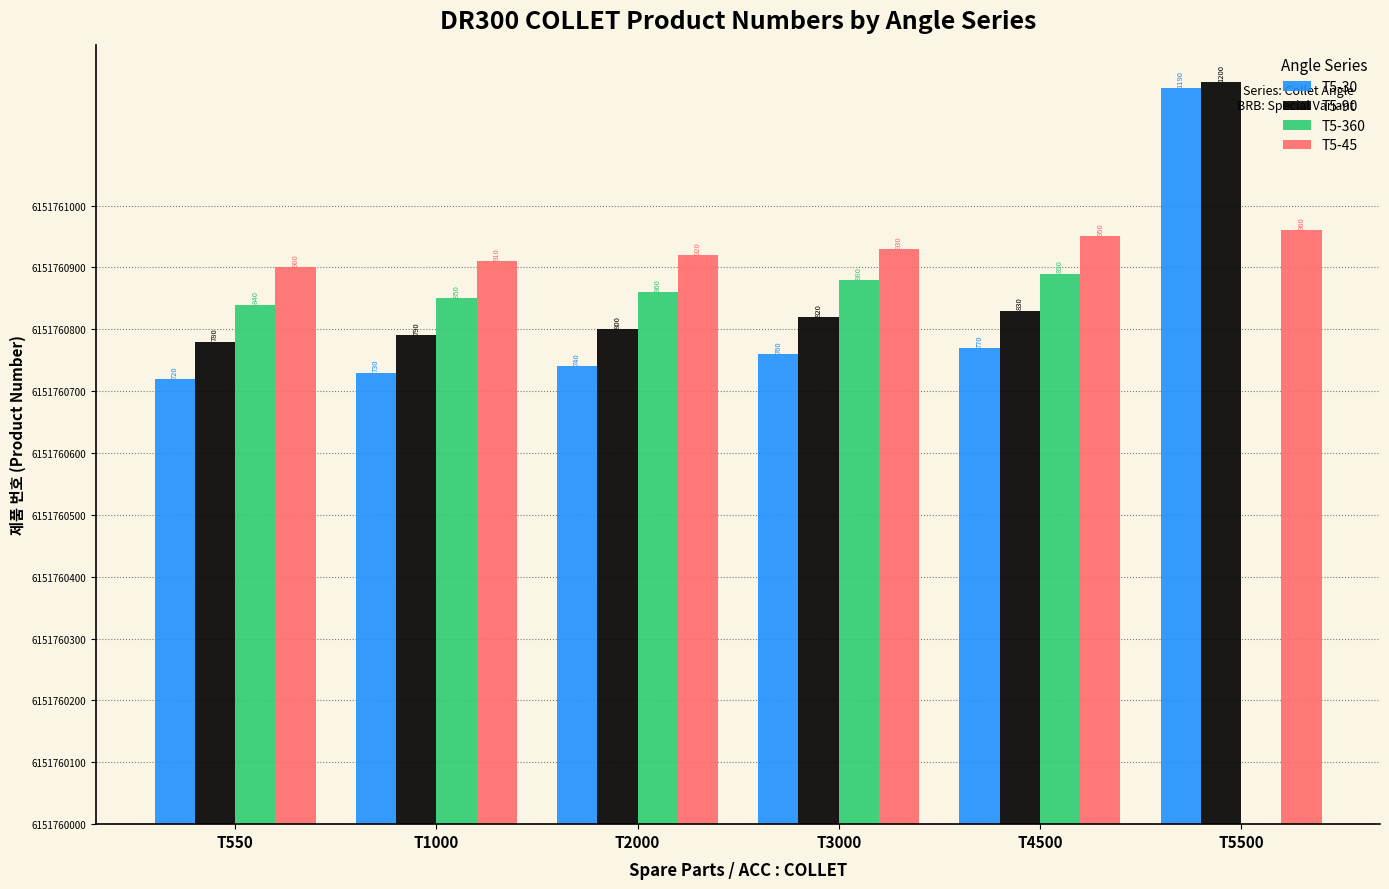

Does the chart contain stacked bars?

No